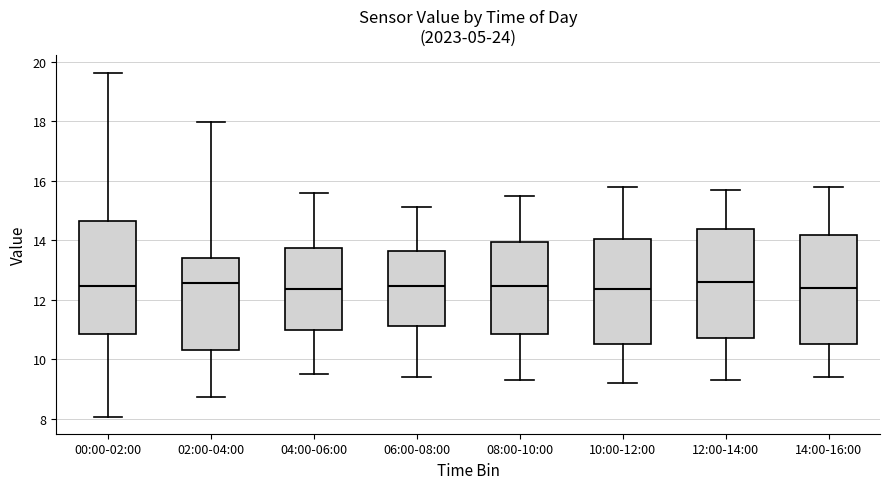

Reading left to right, transcribe this box plot: for each box, give where its median line is, the range the box spans, and where its two whiskers end, as read against the y-axis. The values are not printed on the chart, so give them approximately, as read against the axis.

00:00-02:00: median 12.4, box 10.8 to 14.6, whiskers 8.0 to 19.6
02:00-04:00: median 12.6, box 10.4 to 13.4, whiskers 8.8 to 18.0
04:00-06:00: median 12.4, box 11.0 to 13.8, whiskers 9.6 to 15.6
06:00-08:00: median 12.4, box 11.2 to 13.6, whiskers 9.4 to 15.2
08:00-10:00: median 12.4, box 10.8 to 14.0, whiskers 9.4 to 15.6
10:00-12:00: median 12.4, box 10.6 to 14.0, whiskers 9.2 to 15.8
12:00-14:00: median 12.6, box 10.8 to 14.4, whiskers 9.4 to 15.8
14:00-16:00: median 12.4, box 10.6 to 14.2, whiskers 9.4 to 15.8